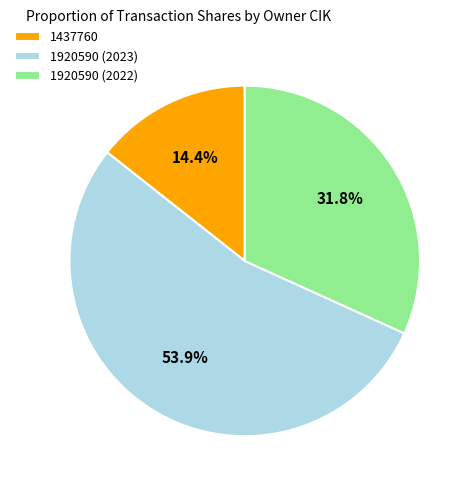

Which has a higher value, 1437760 or 1920590 (2022)?

1920590 (2022)